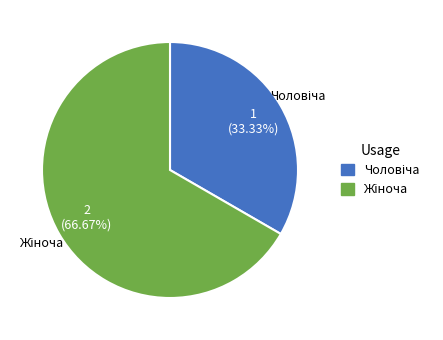

Is there a majority slice in this chart?

Yes